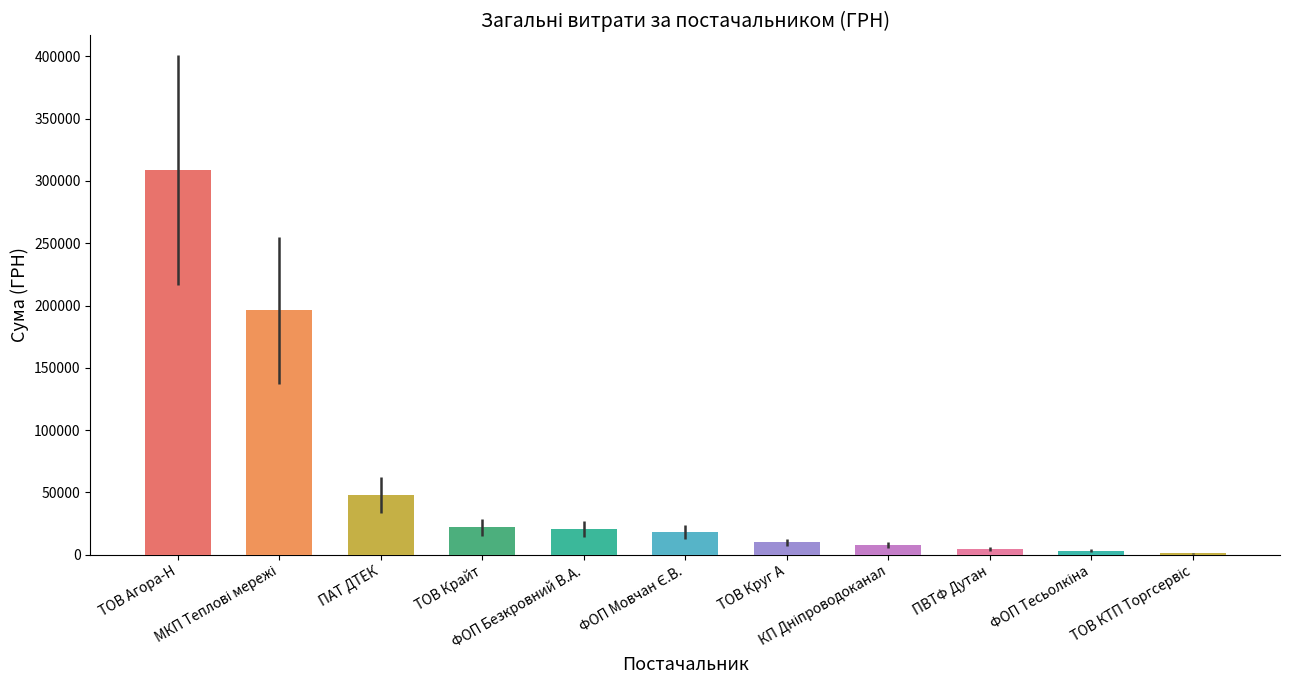

What is the sum of all values?

640537.5